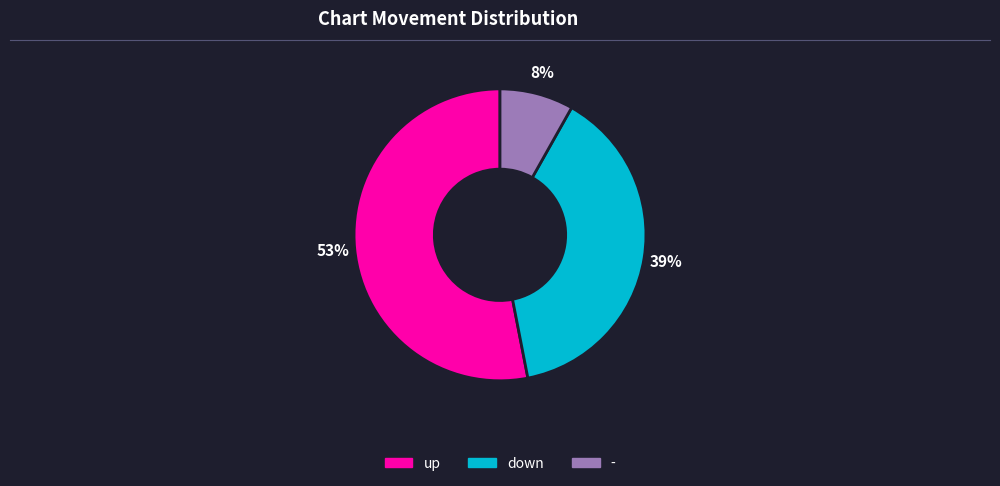

What percentage is the up slice, to the nearest percent?

53%